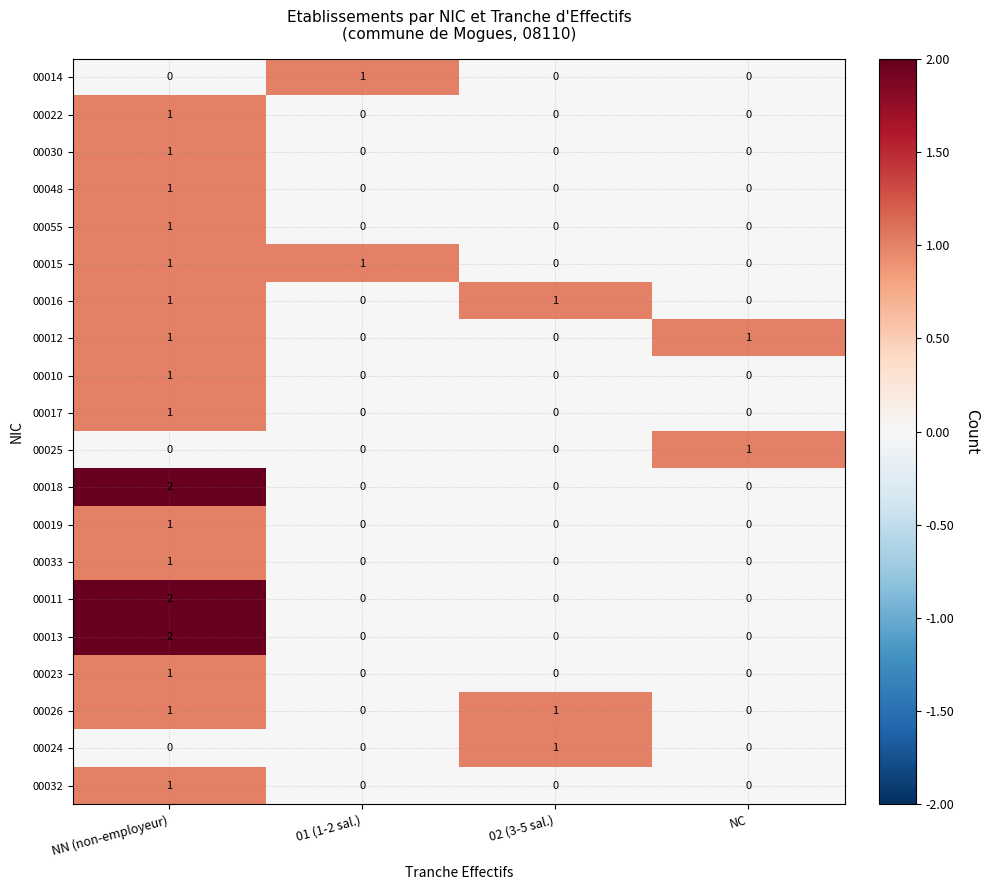

At which category is the sum across all series the highest?

NN (non-employeur)